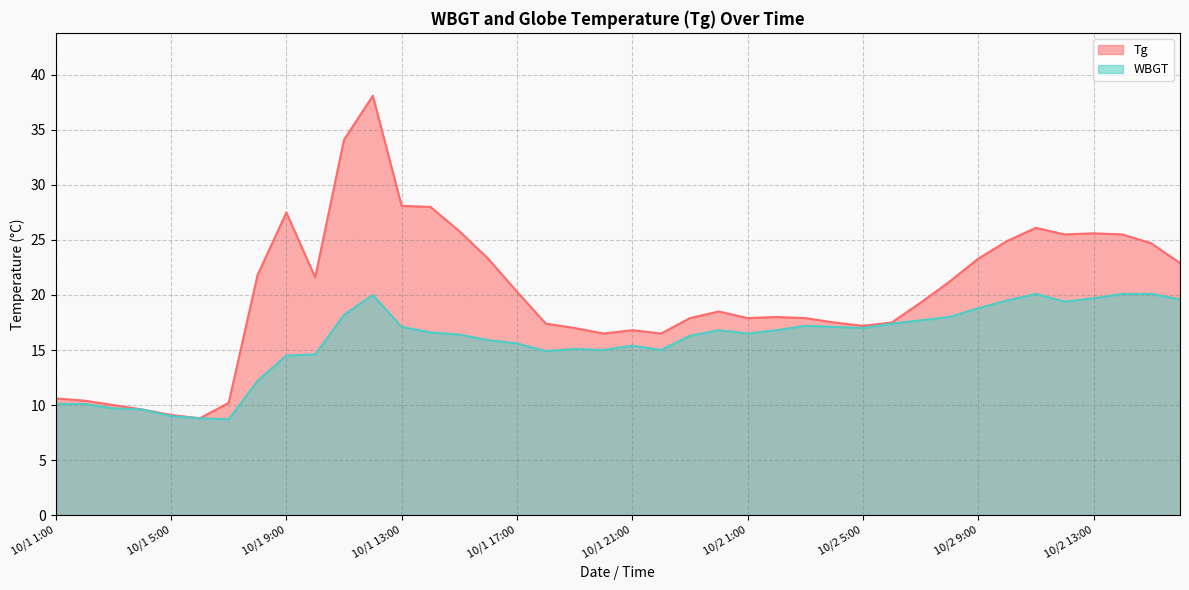

Which series has the largest range (max minus min)?

Tg